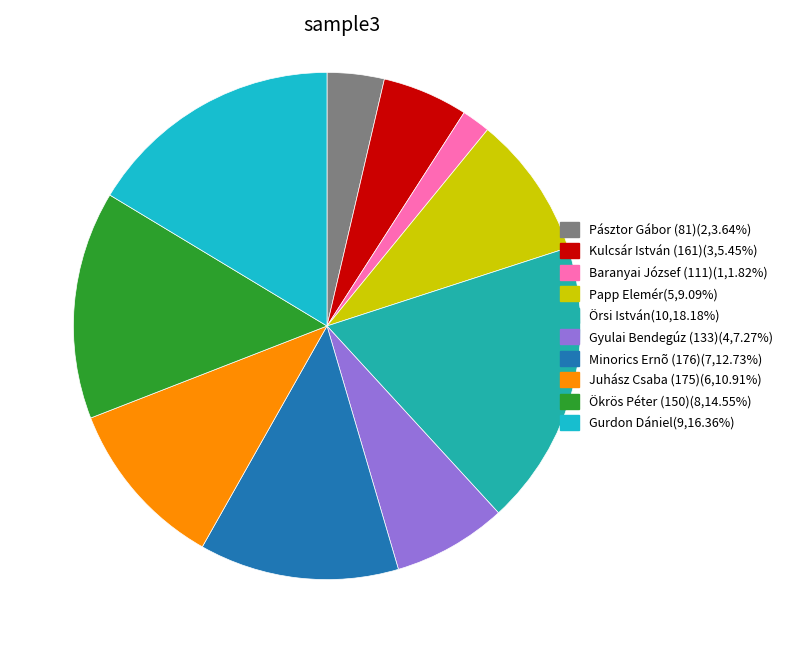

Does Pásztor Gábor (81) represent more than half of the total?

No